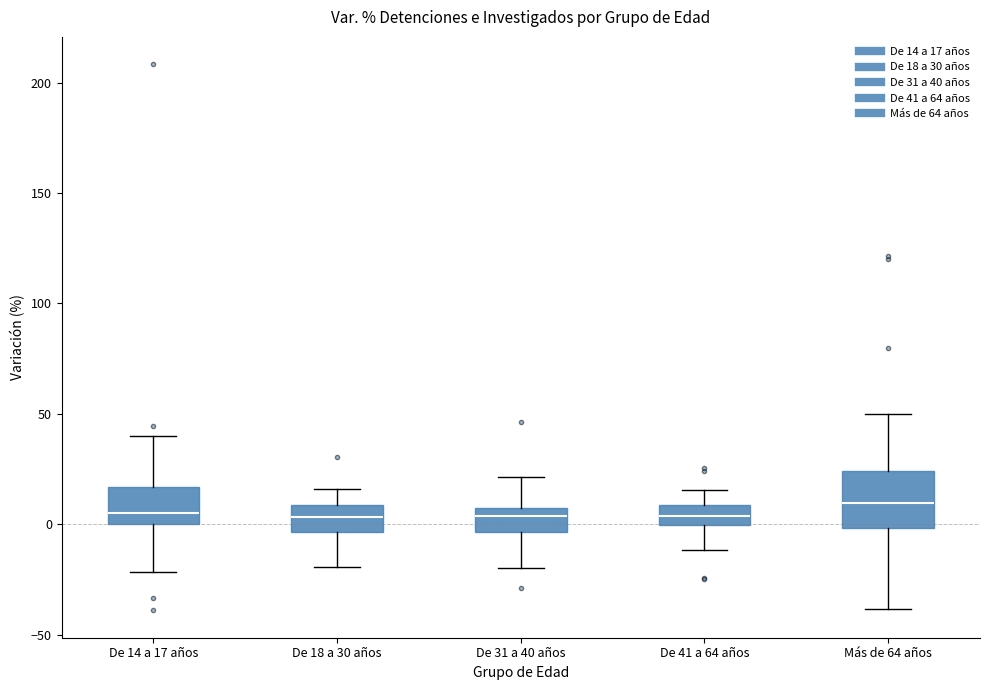

Comparing the boxes themselves (not the whiskers), which one is the tallest?

Más de 64 años